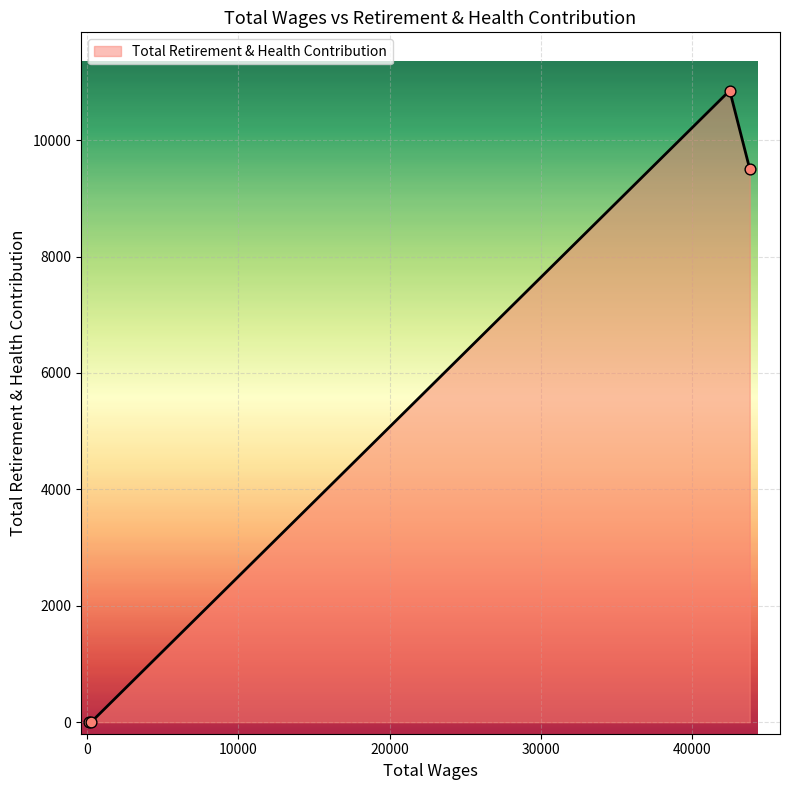

True or false: the data has more than 0 interior local peaks.

True